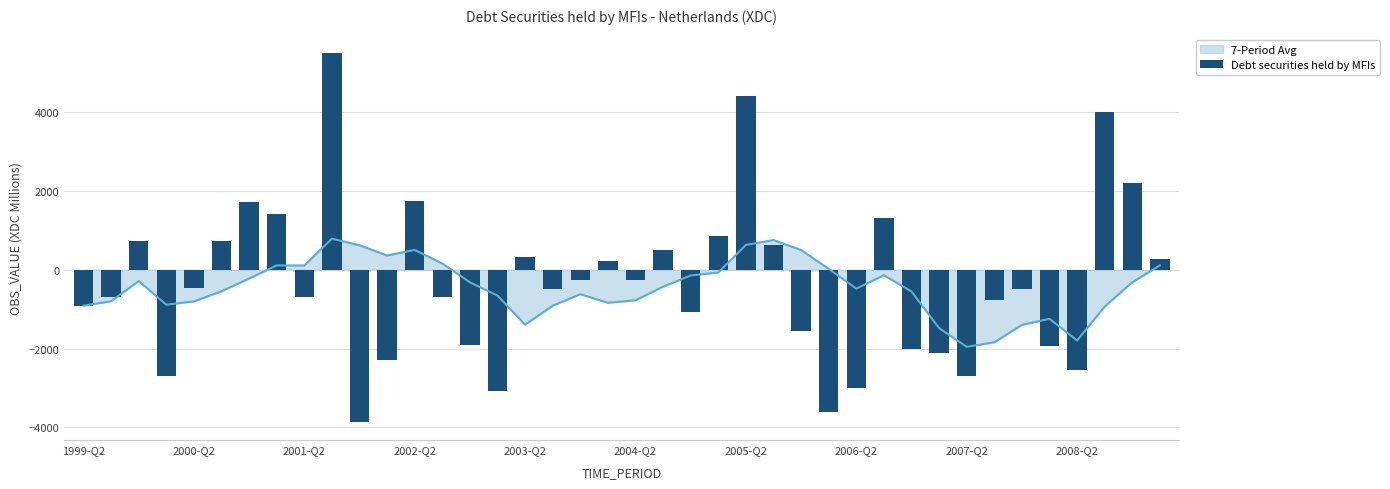

How many negative values are there?

24